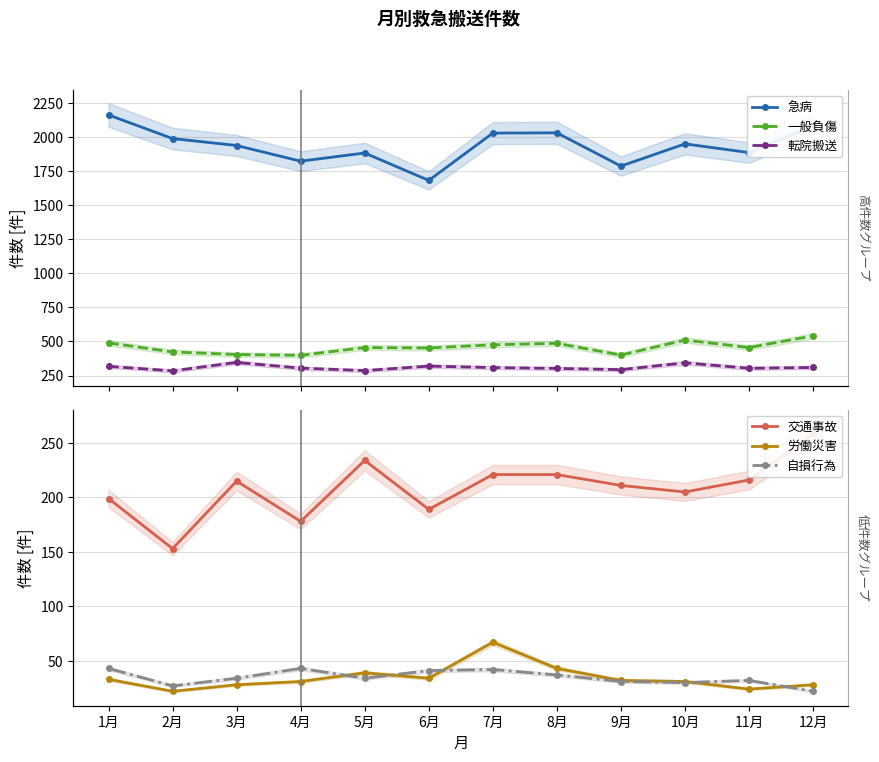

What is the average value of the 一般負傷 series?

457